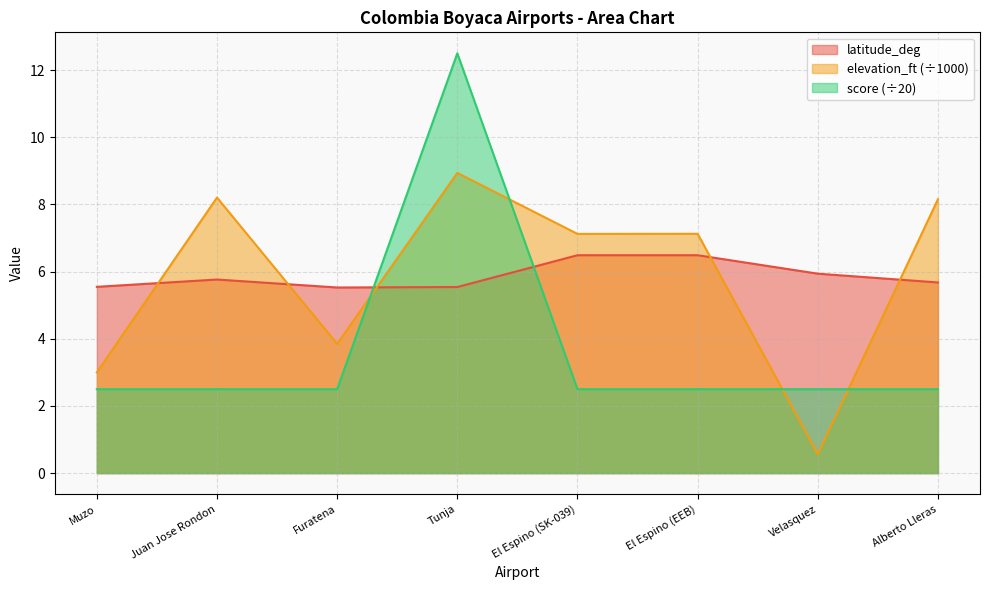

List the series in order of their peak value, highest first.

score (÷20), elevation_ft (÷1000), latitude_deg